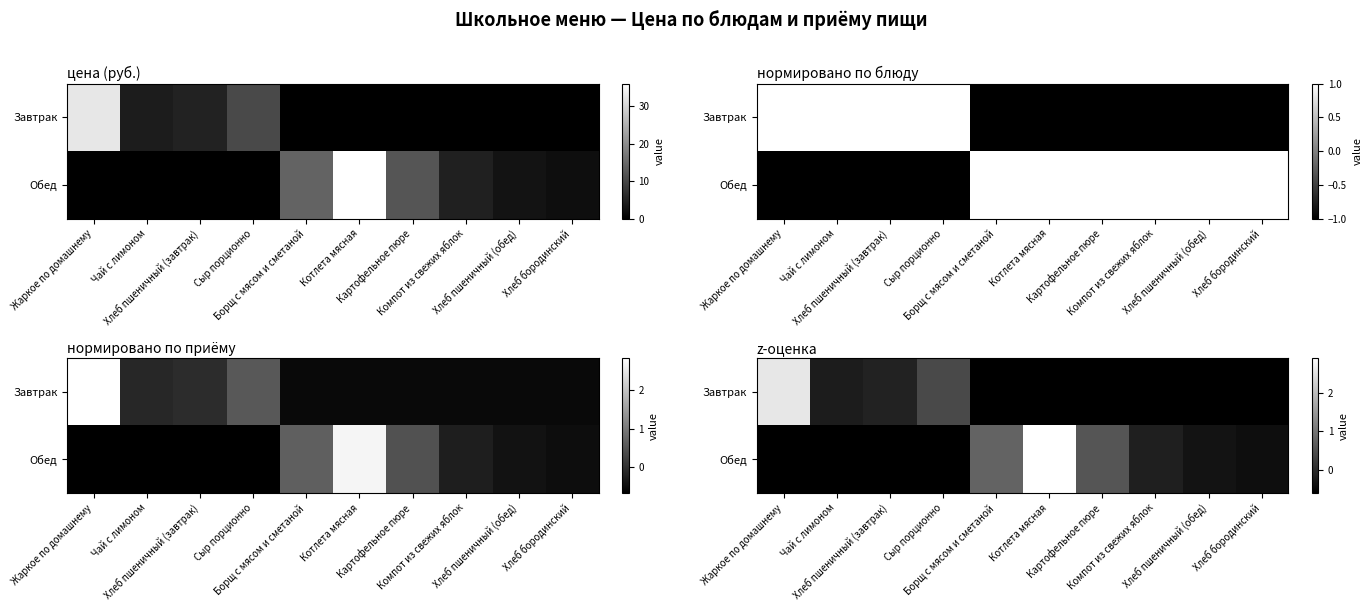

Which category has the lowest value in the Обед series?

Жаркое по домашнему